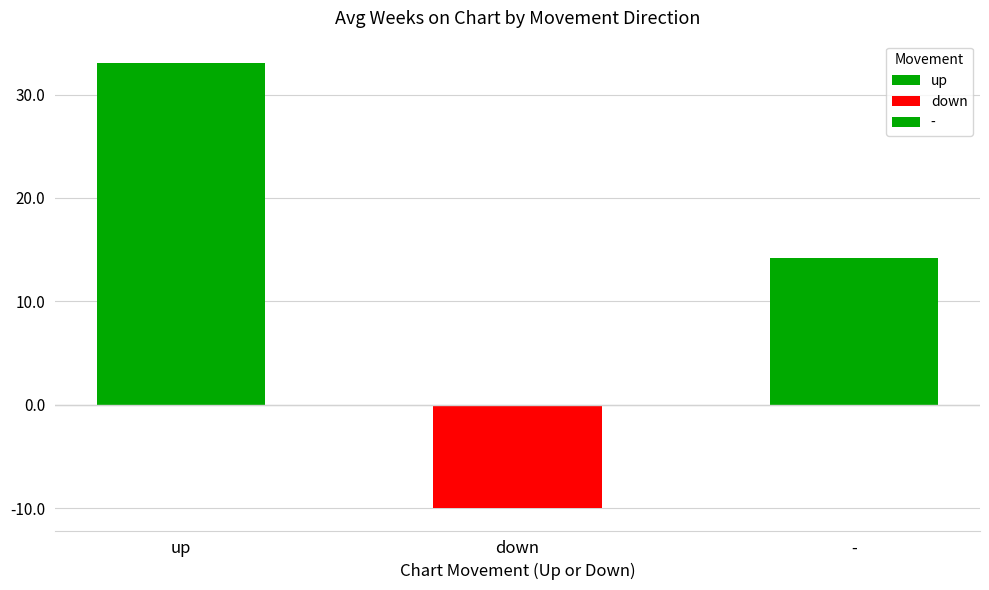

What is the difference between the maximum and minimum values?

43.1